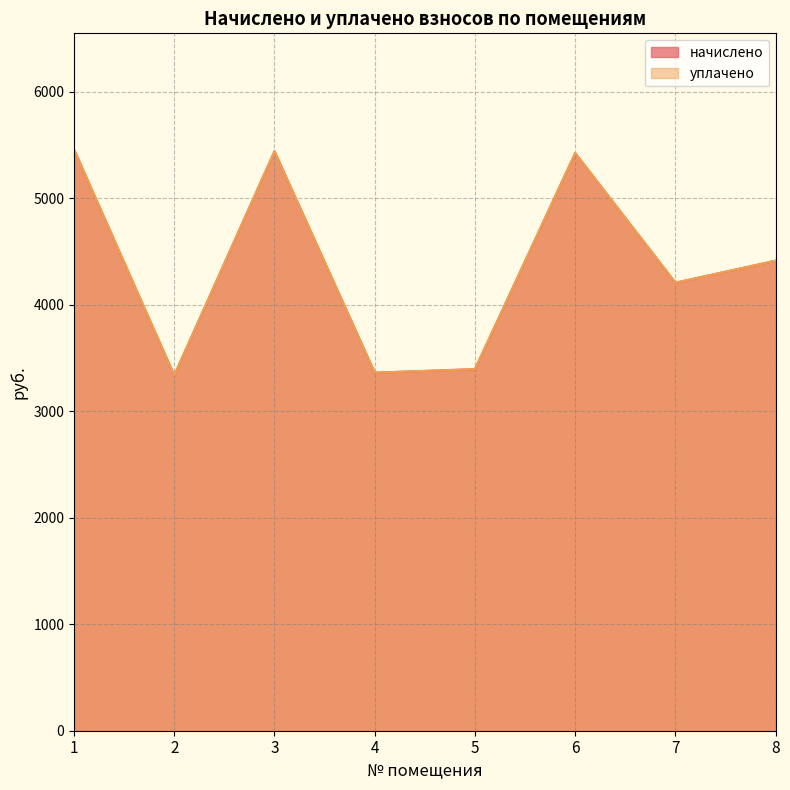

The начислено series shows 3361.7 at 4. True or false?

True